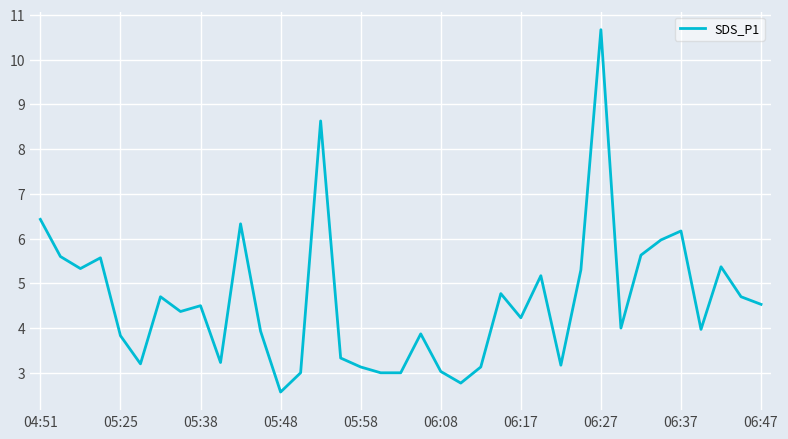

What is the smallest value displayed?

2.6